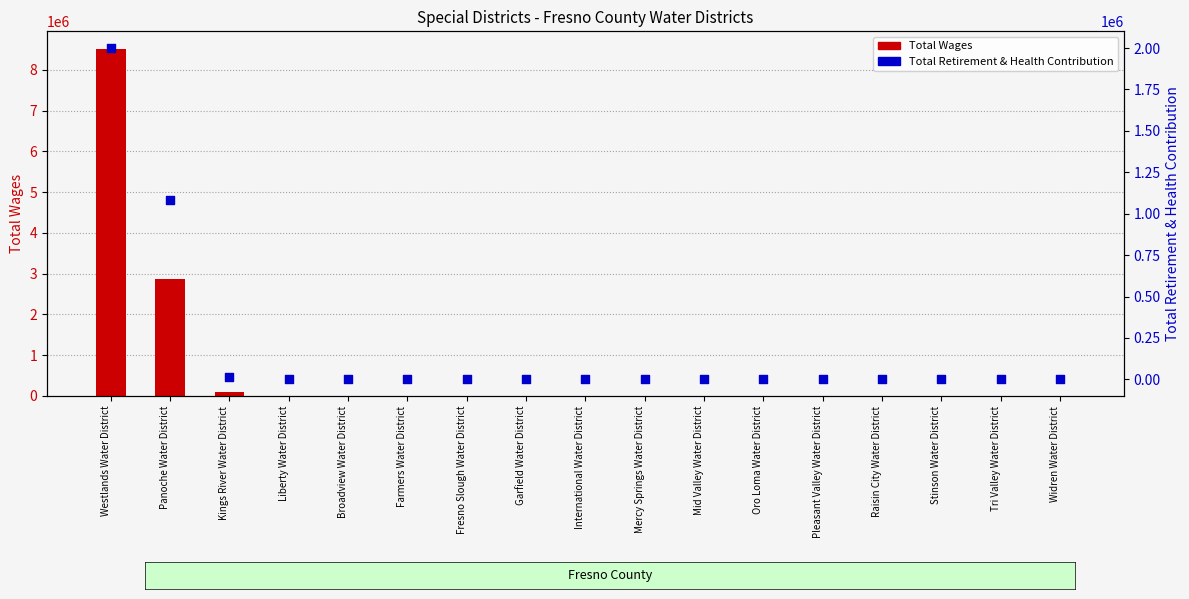

Which series contains the highest Y value?

Total Wages